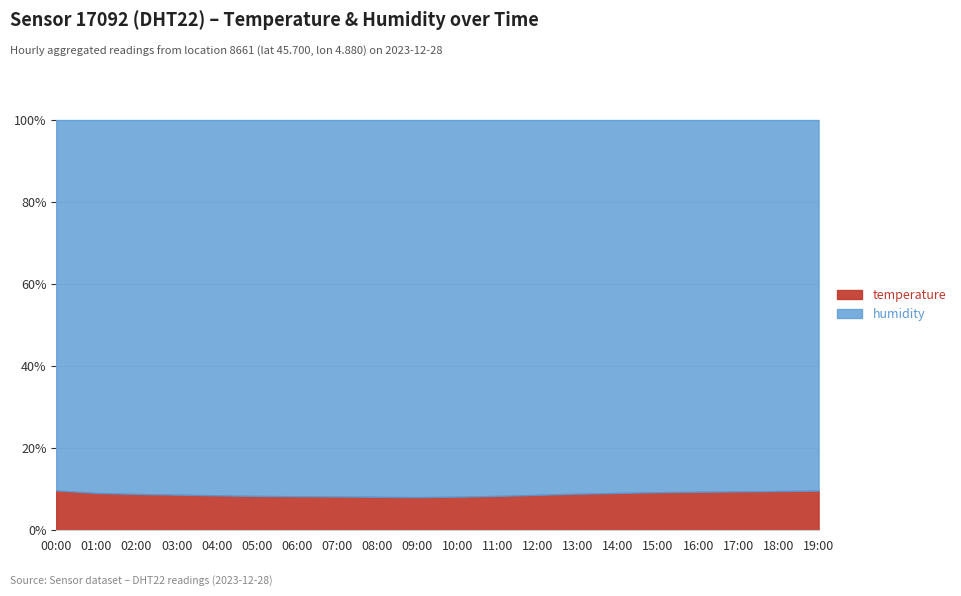

What is the difference between the maximum and second lowest values in the humidity series?

2.5